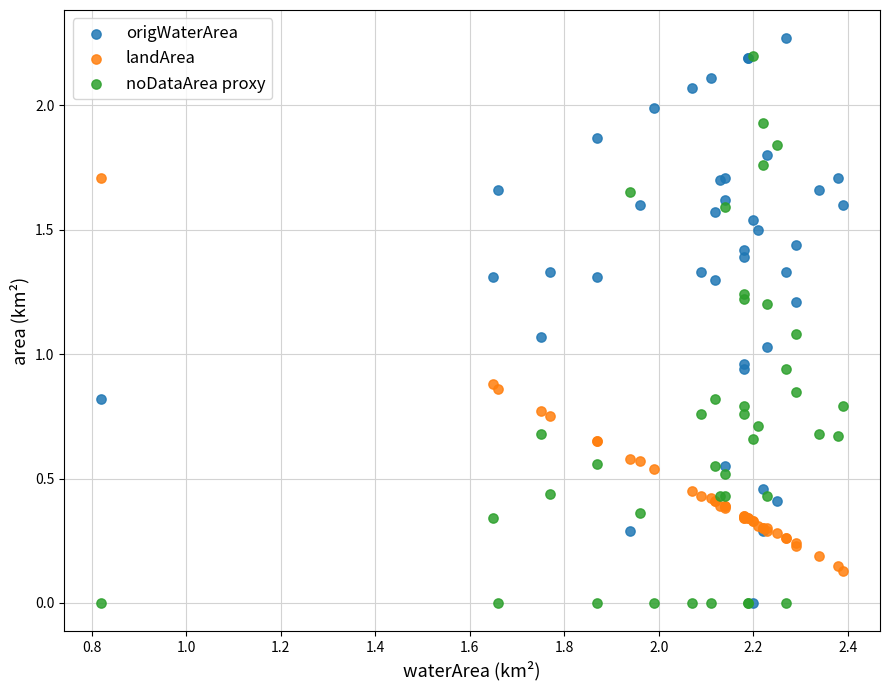

Which series has the widest spread of Y values?

origWaterArea